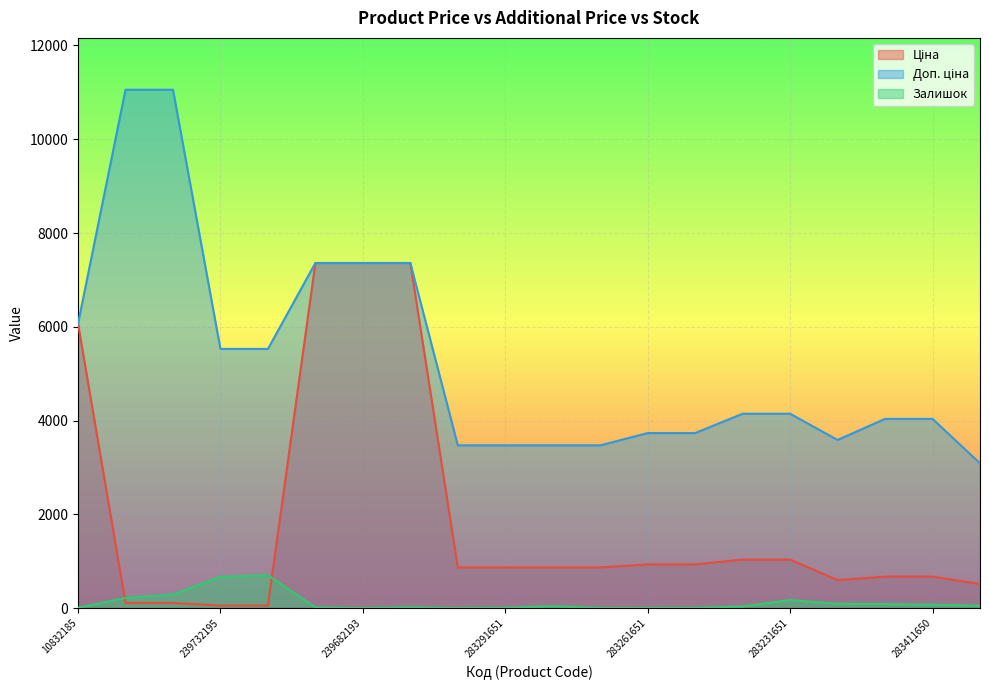

At how many categories does at least one series exceed 5298?

8